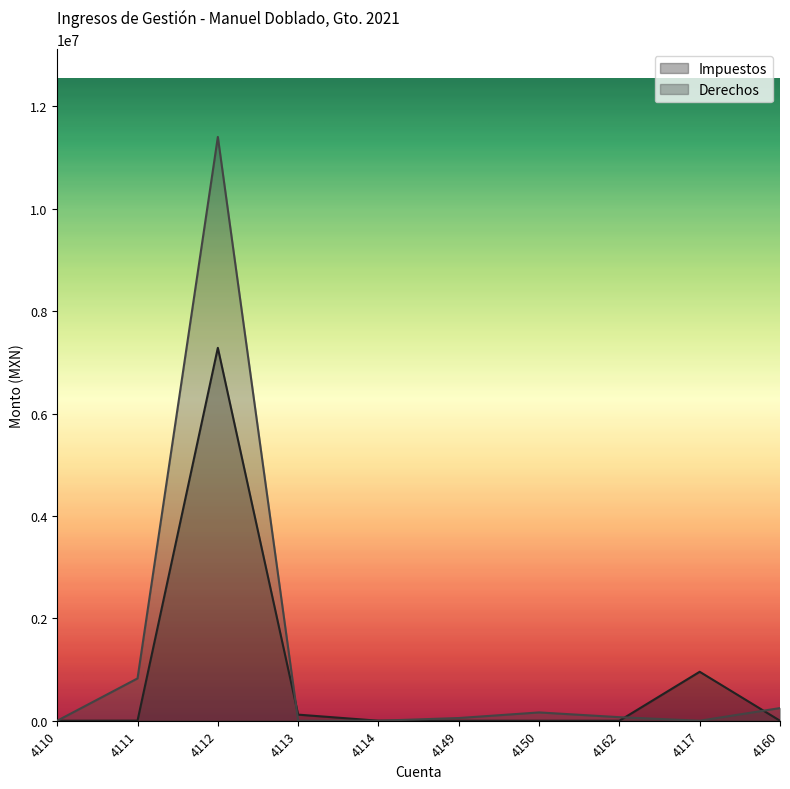

List the series in order of their peak value, highest first.

Derechos, Impuestos